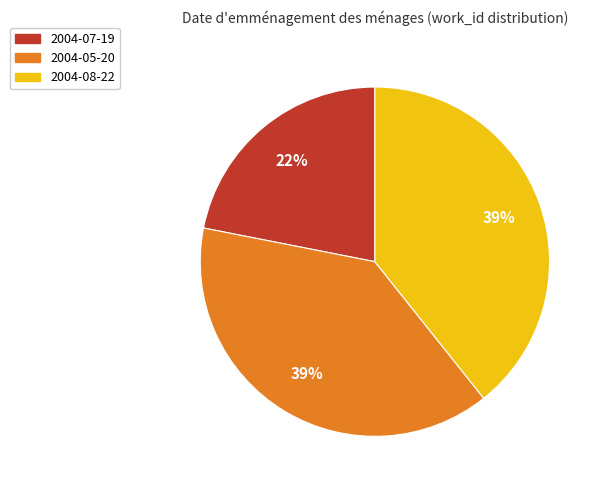

Combined, do 2004-08-22 and 2004-07-19 account for over 50%?

Yes